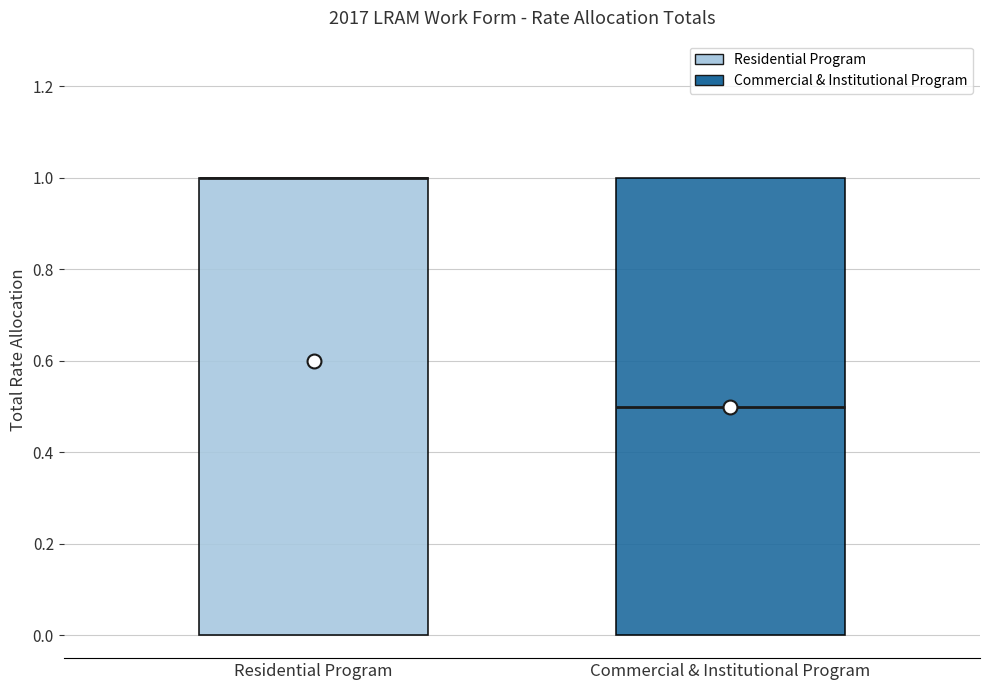

Reading left to right, transcribe this box plot: for each box, give where its median line is, the range the box spans, and where its two whiskers end, as read against the y-axis. The values are not printed on the chart, so give them approximately, as read against the axis.

Residential Program: median 1.0 (drawn on the box's upper edge), box 0.0 to 1.0, whiskers 0.0 to 1.0
Commercial & Institutional Program: median 0.5, box 0.0 to 1.0, whiskers 0.0 to 1.0